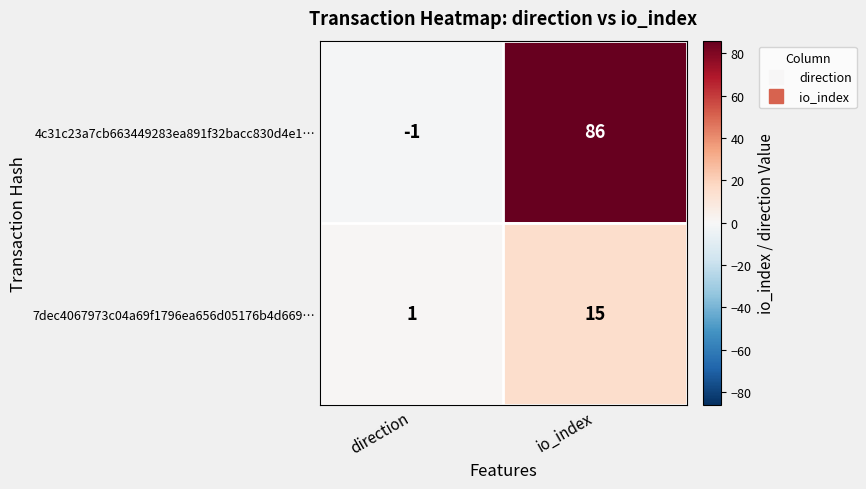

What is the spread (max minus min) of values at io_index?

71